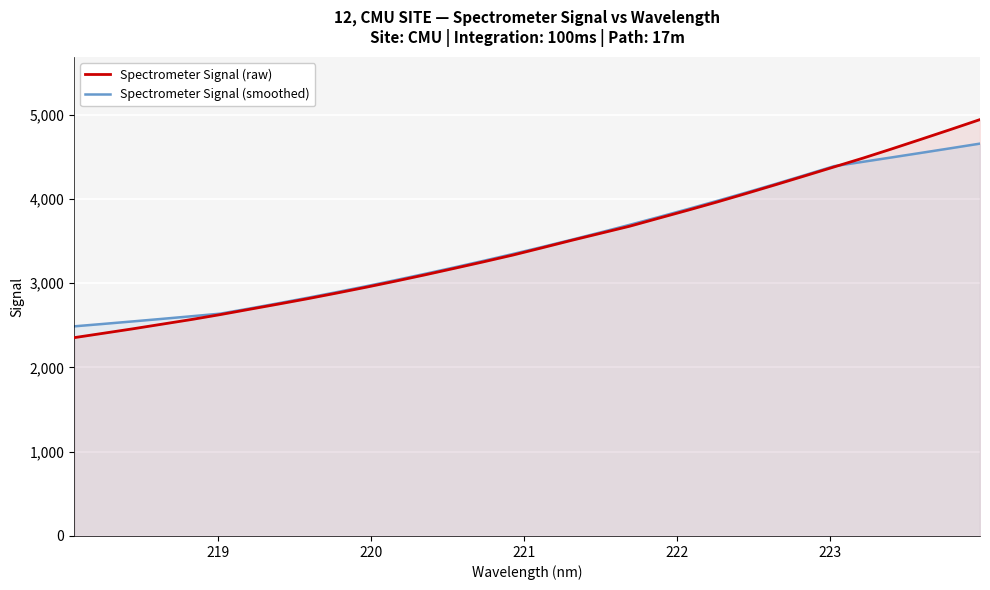

Reading left to right, transcribe all the data shown in this chart.

Spectrometer Signal (raw): 2353.8	2405.9	2458.4	2513.5	2568.6	2627.8	2690.8	2753.4	2817.3	2884.6	2953.6	3025.5	3099.5	3176.4	3254.0	3333.8	3420.1	3507.6	3592.0	3676.3	3772.0	3867.1	3964.6	4065.9	4169.2	4274.2	4380.1	4485.6	4596.8	4710.5	4825.4	4942.2
Spectrometer Signal (smoothed): 2488.0	2517.0	2546.5	2576.6	2607.4	2638.9	2700.0	2763.0	2828.3	2895.6	2965.2	3037.2	3111.4	3187.7	3265.8	3346.4	3429.5	3514.9	3602.7	3693.0	3785.7	3880.8	3977.7	4076.7	4178.4	4282.8	4389.2	4441.4	4494.4	4548.0	4602.1	4656.8